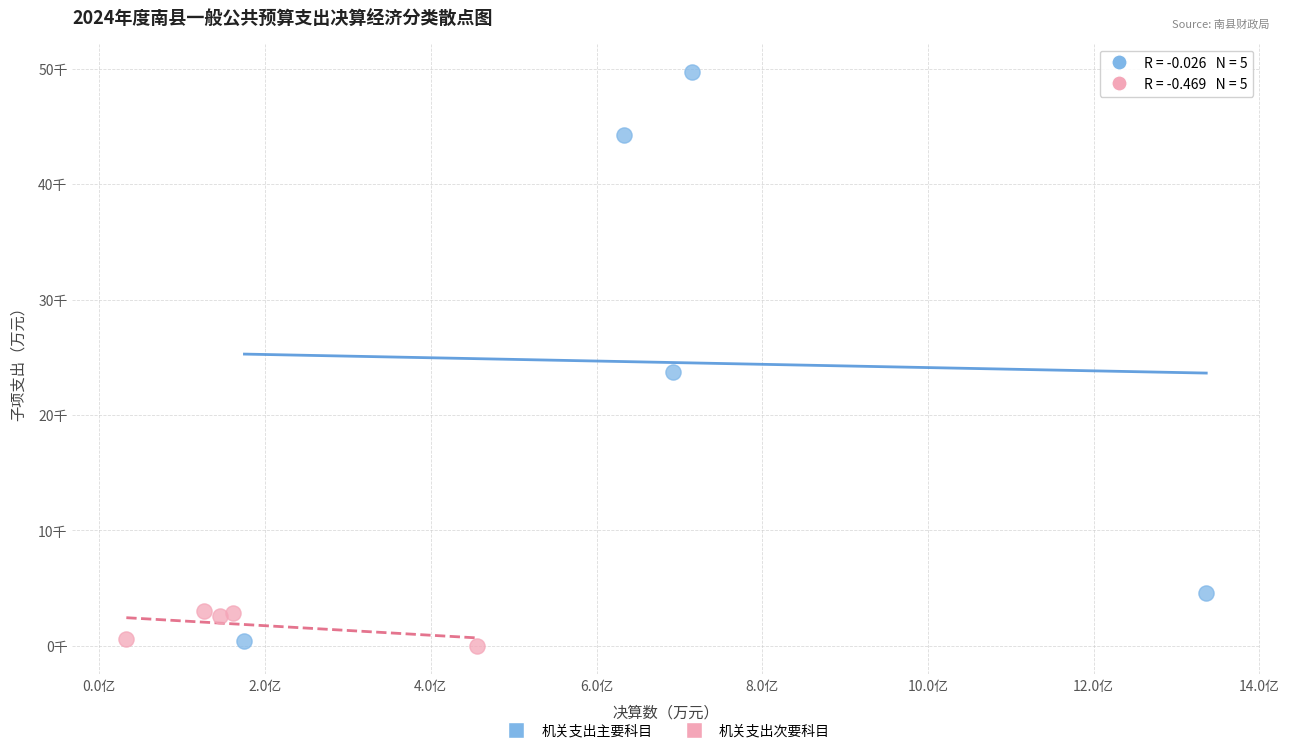

What are all the series names shown in the legend?

机关支出主要科目, 机关支出次要科目